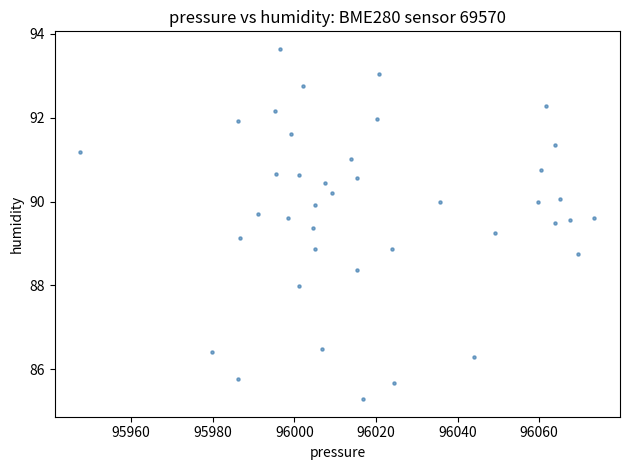

What is the range of X values (max minus min)?

125.9